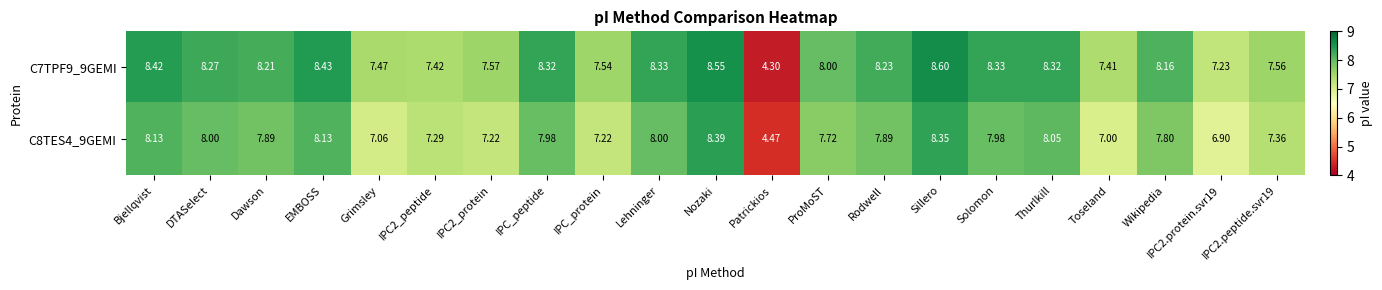

Which label corresponds to the largest value in the chart?

Sillero